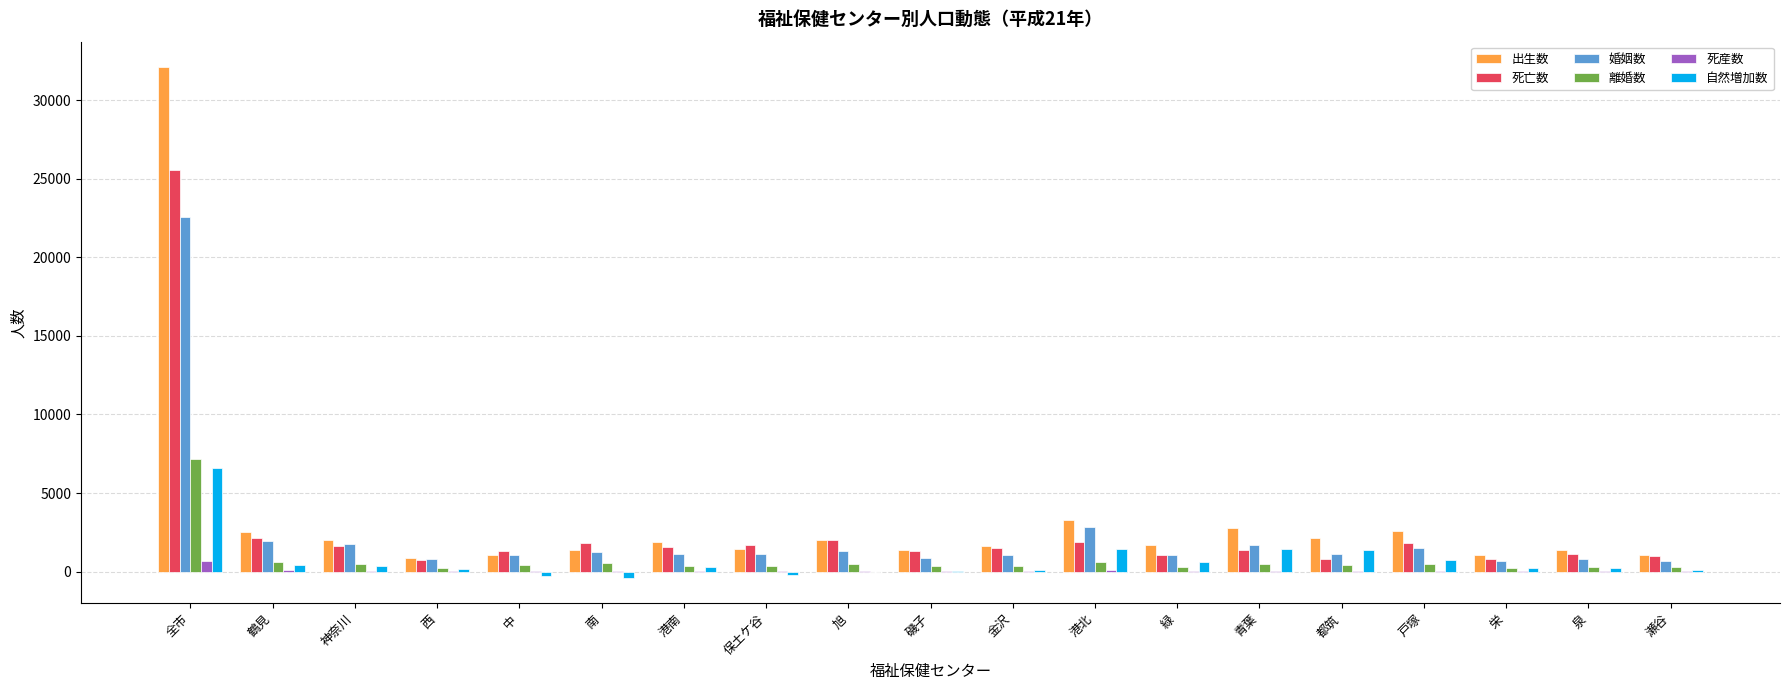

How many groups of bars are there?

19